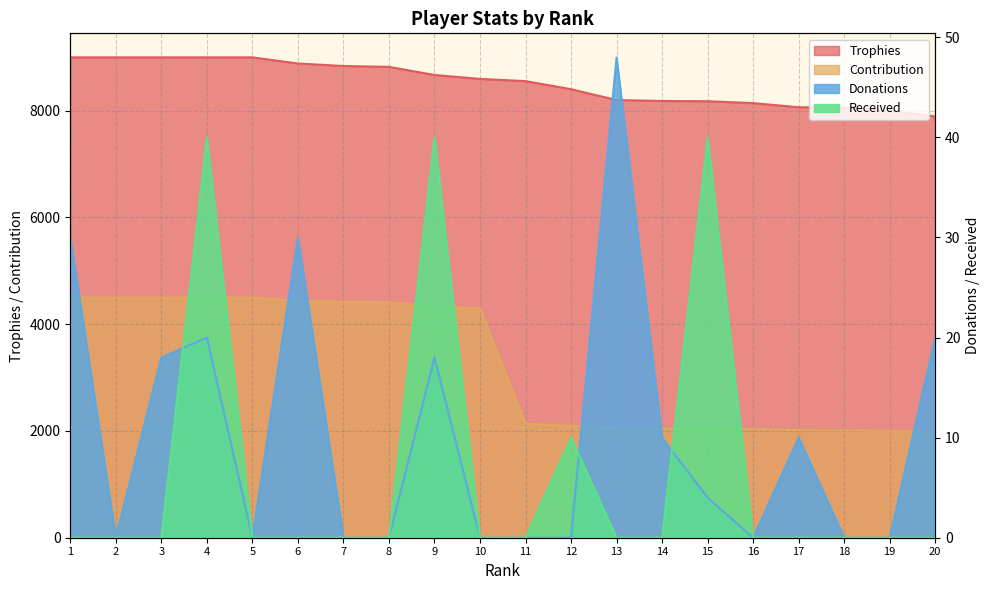

True or false: Contribution and Trophies intersect in this chart.

False